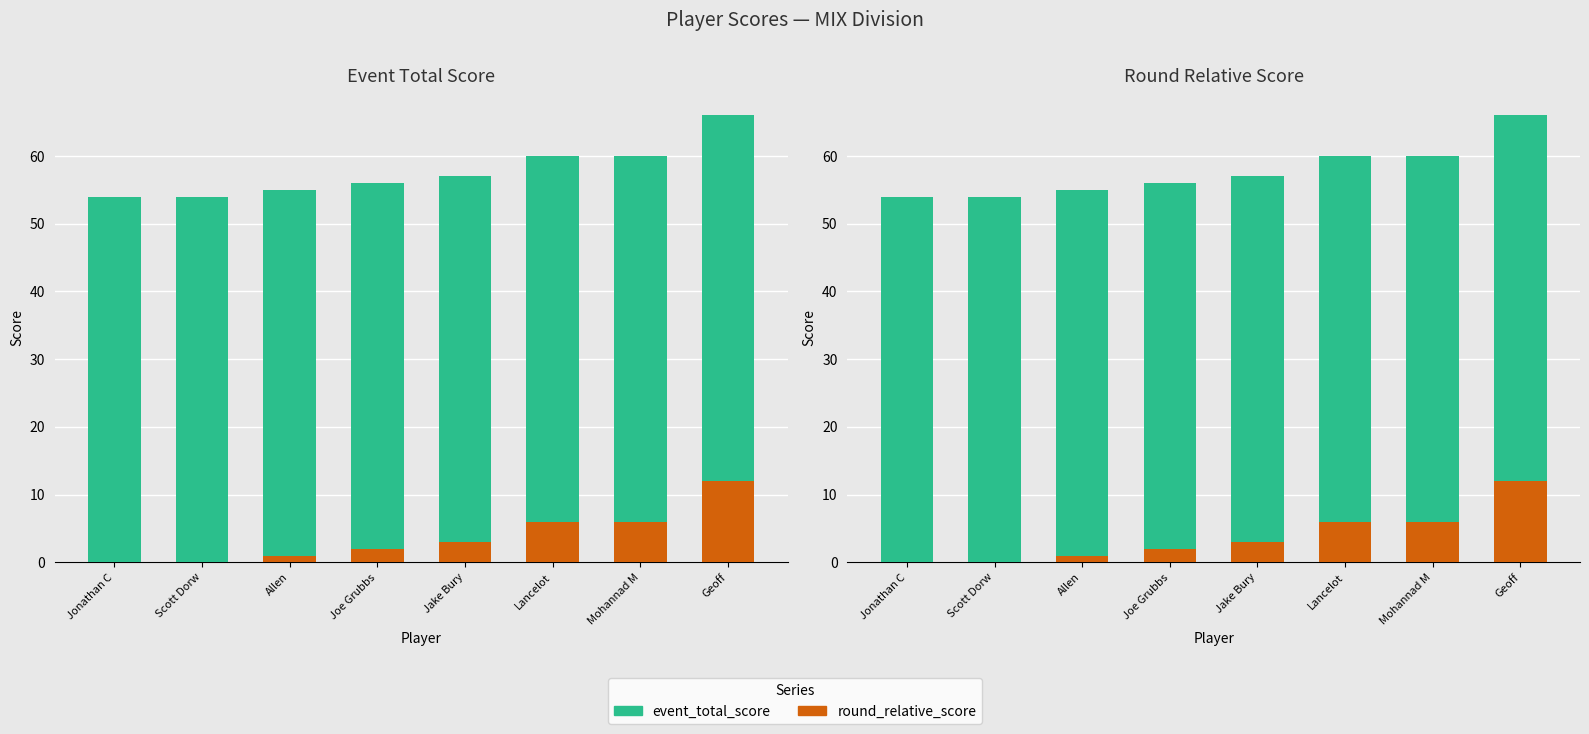

What is the maximum value shown in the chart?

66